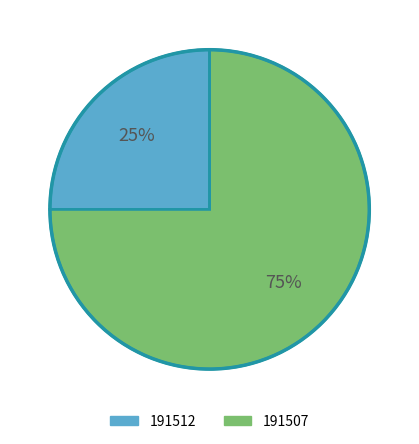

What is the ratio of the value at 191507 to the value at 191512?

3.0